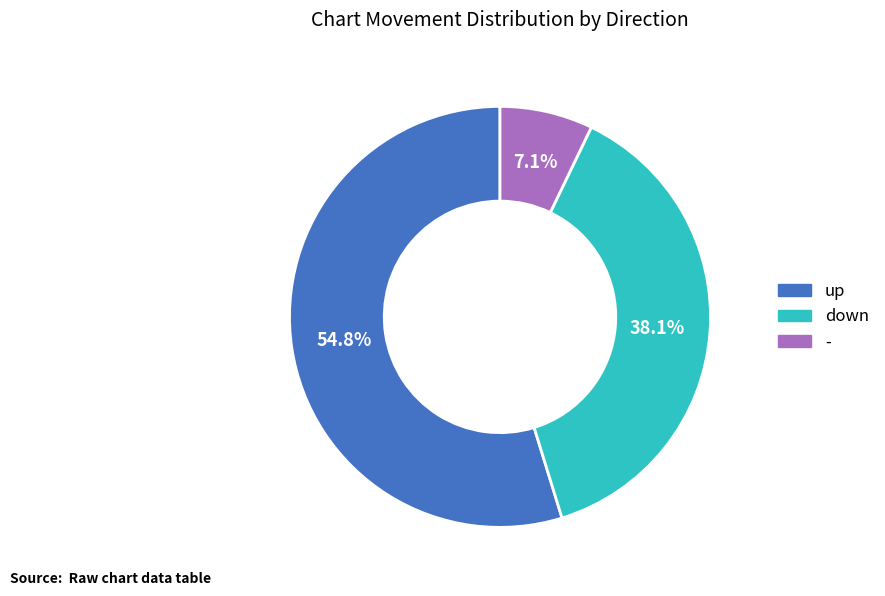

What is the largest slice in the pie chart?

up